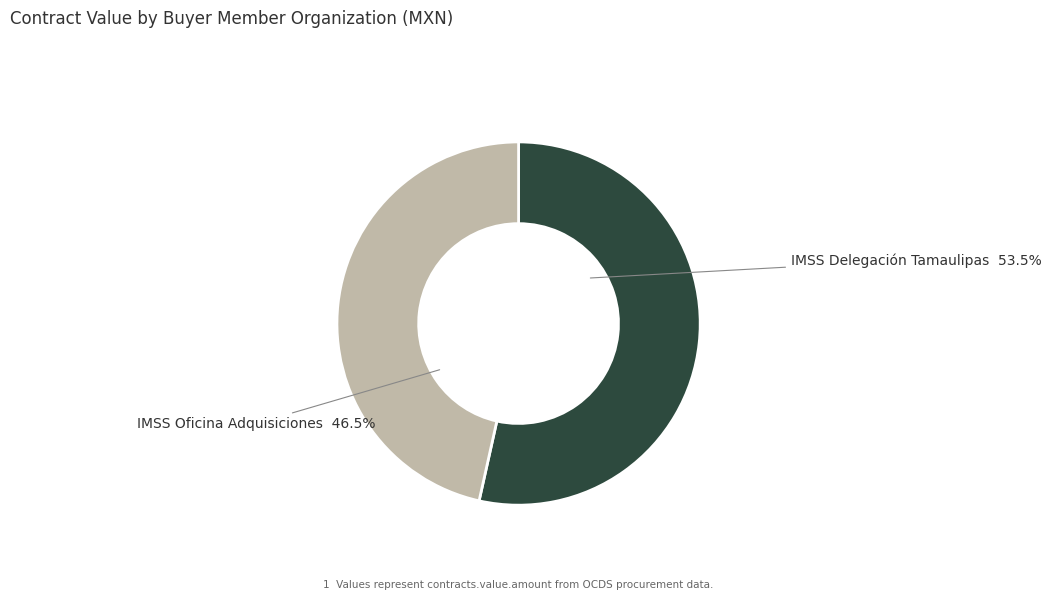

Which has a higher value, IMSS Delegación Tamaulipas 53.5% or IMSS Oficina Adquisiciones 46.5%?

IMSS Delegación Tamaulipas 53.5%